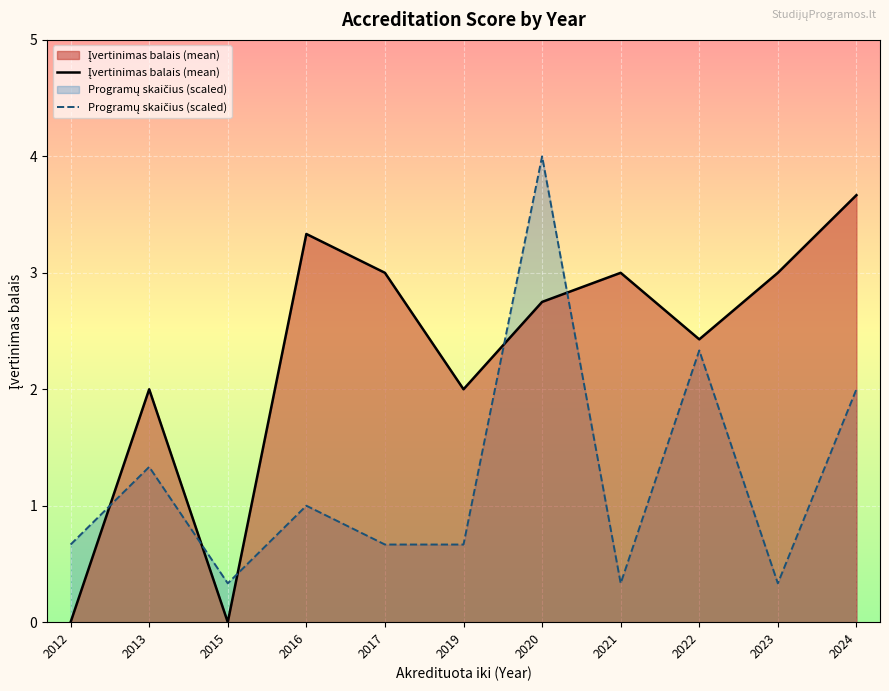

What is the value of the Programų skaičius (scaled) point at the 2nd from the left?

1.3